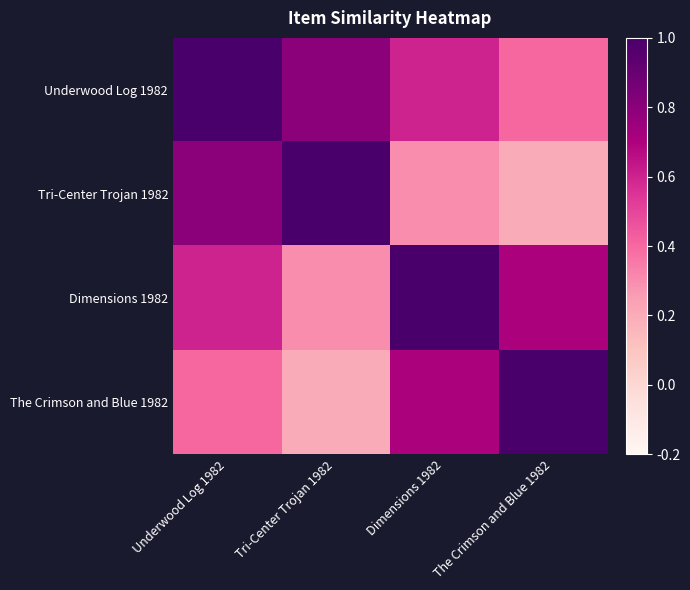

Which label corresponds to the largest value in the chart?

Underwood Log 1982